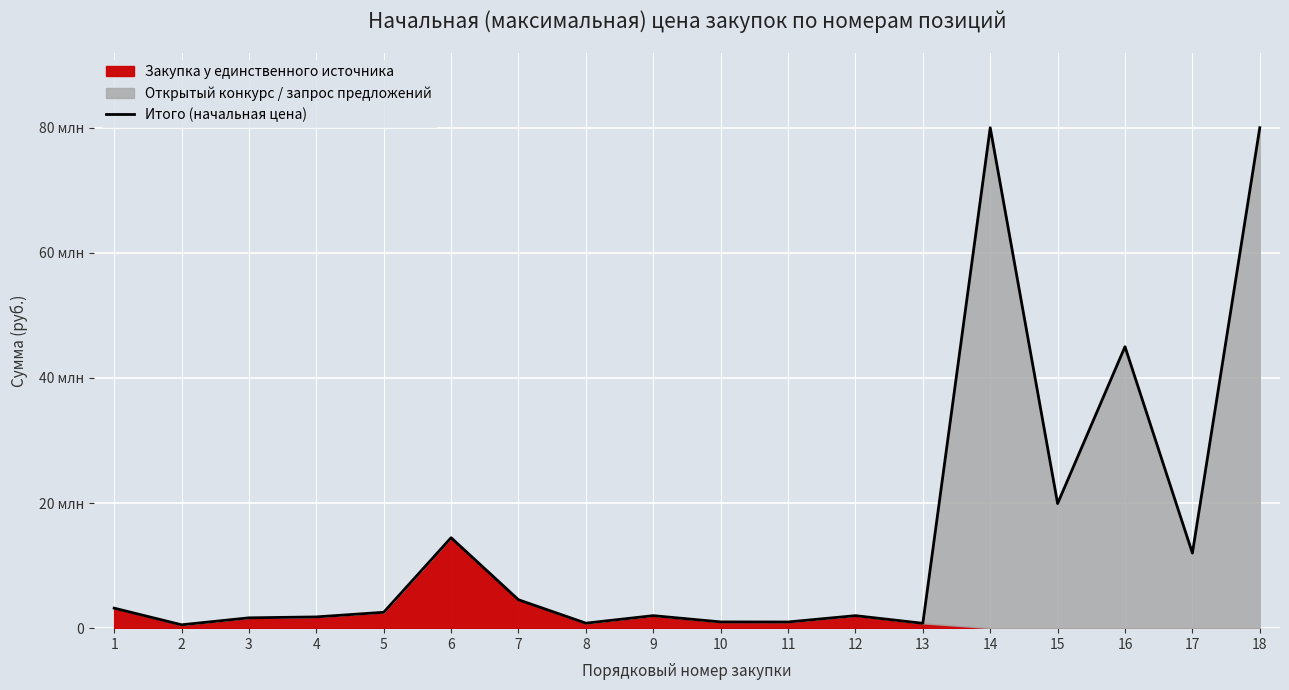

Where is the first local minimum?

2